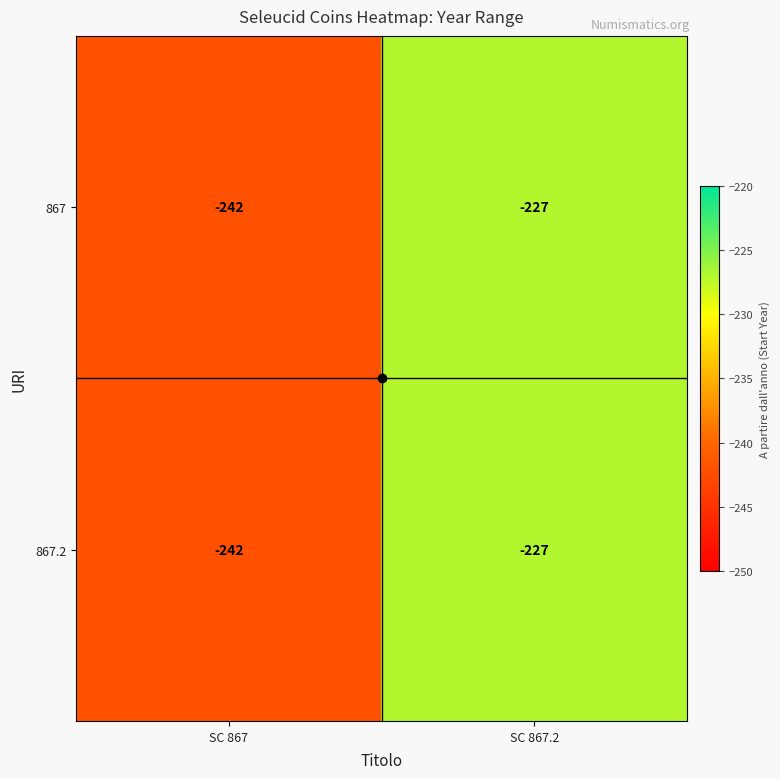

What is the total value across all series at SC 867.2?

-454